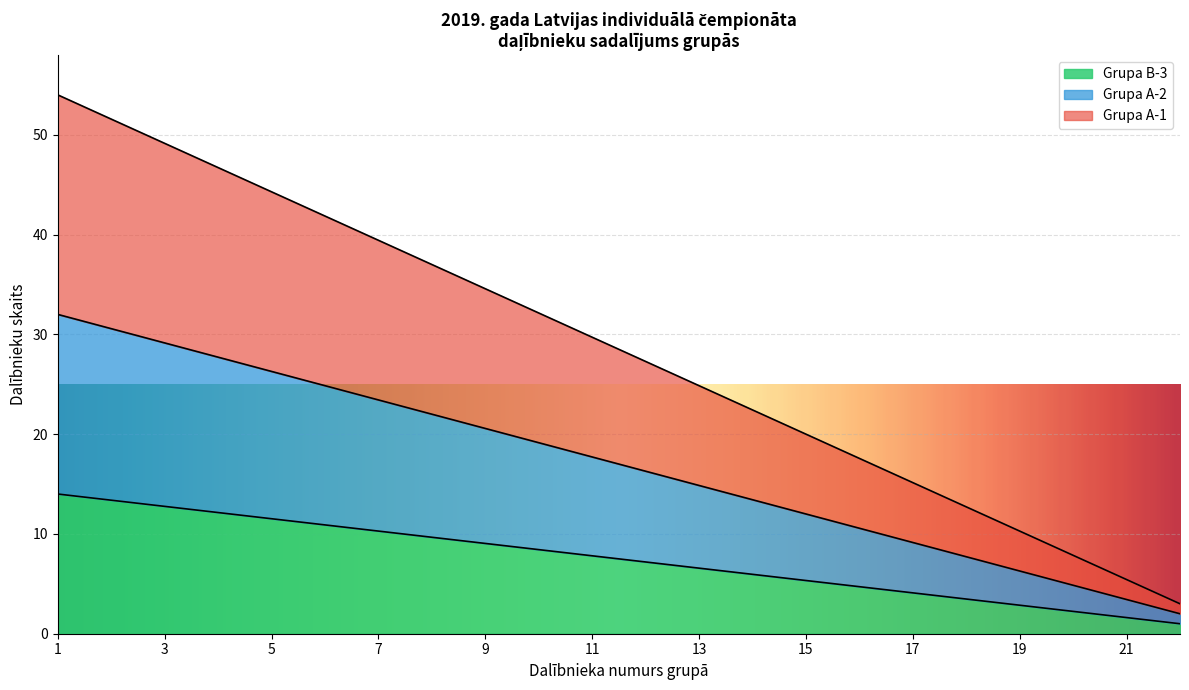

What is the maximum value for Grupa B-3?

14.0